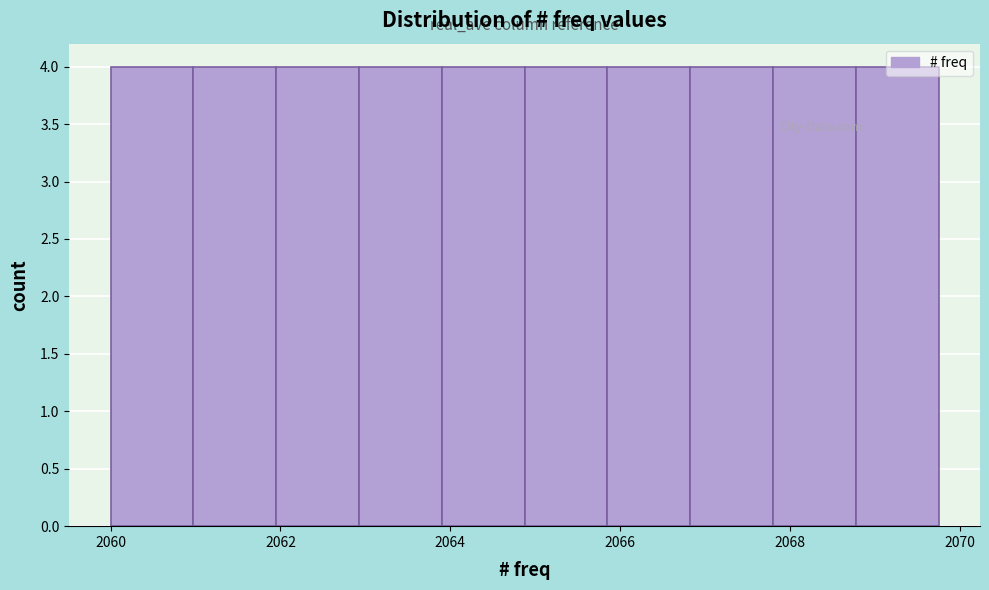

What is the height of the bar covering 2061.0 to 2062.0 on the x-axis? Neither the bar edges nor the heights are printed on the chart, so give them approximately, as read against the axes.

4